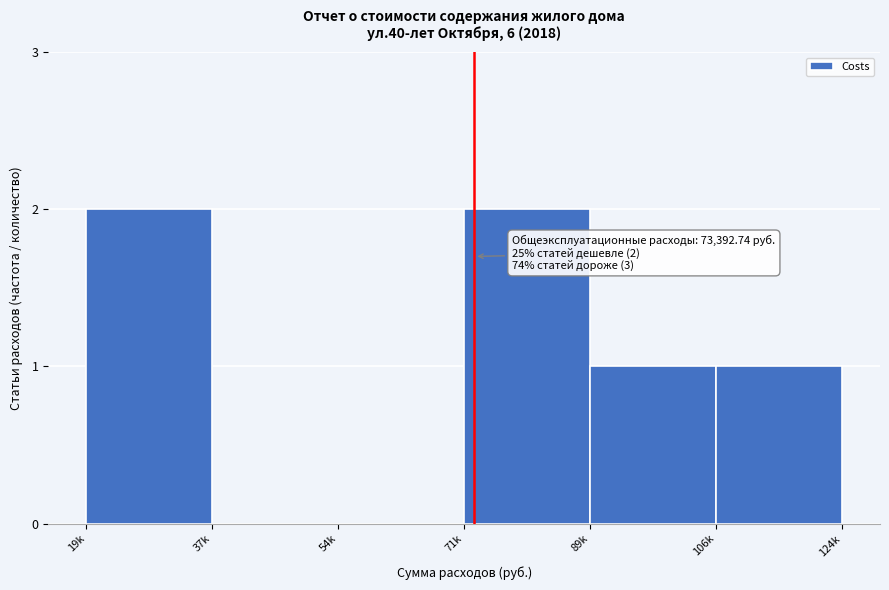

Reading right to left, list all the values displayed in this chart.

106k=1	89k=1	71k=2	54k=0	37k=0	19k=2